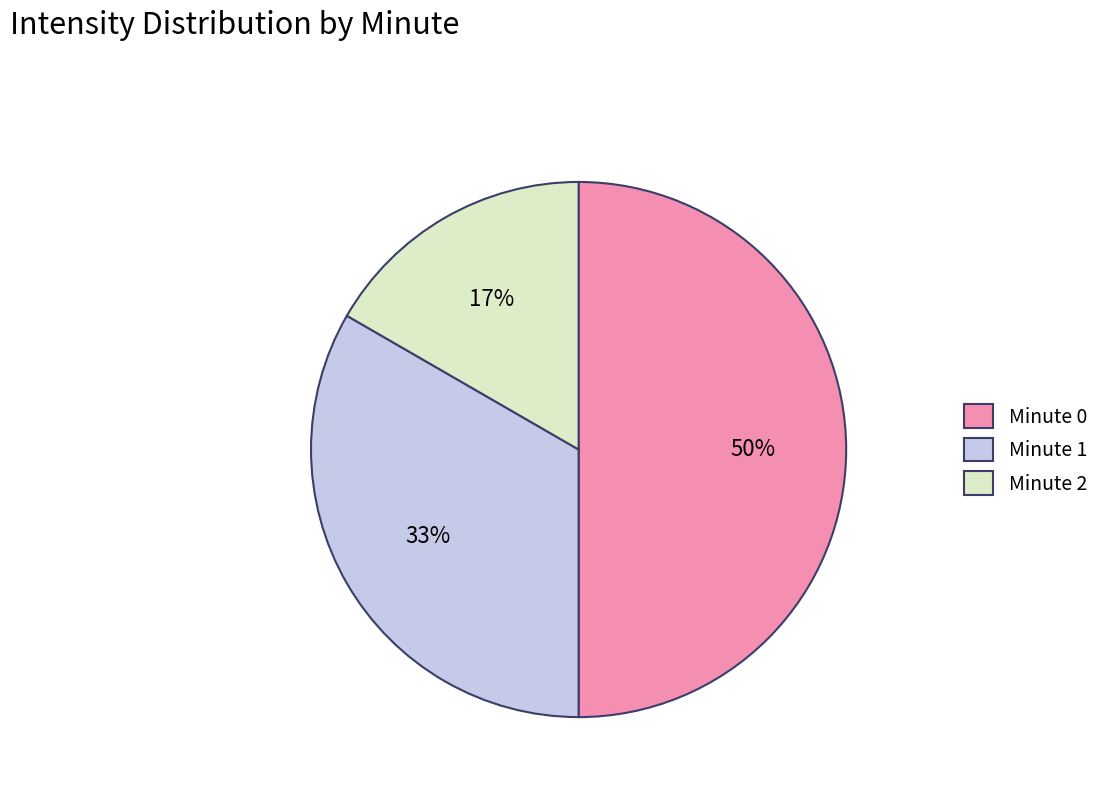

Count the number of slices in the pie.

3